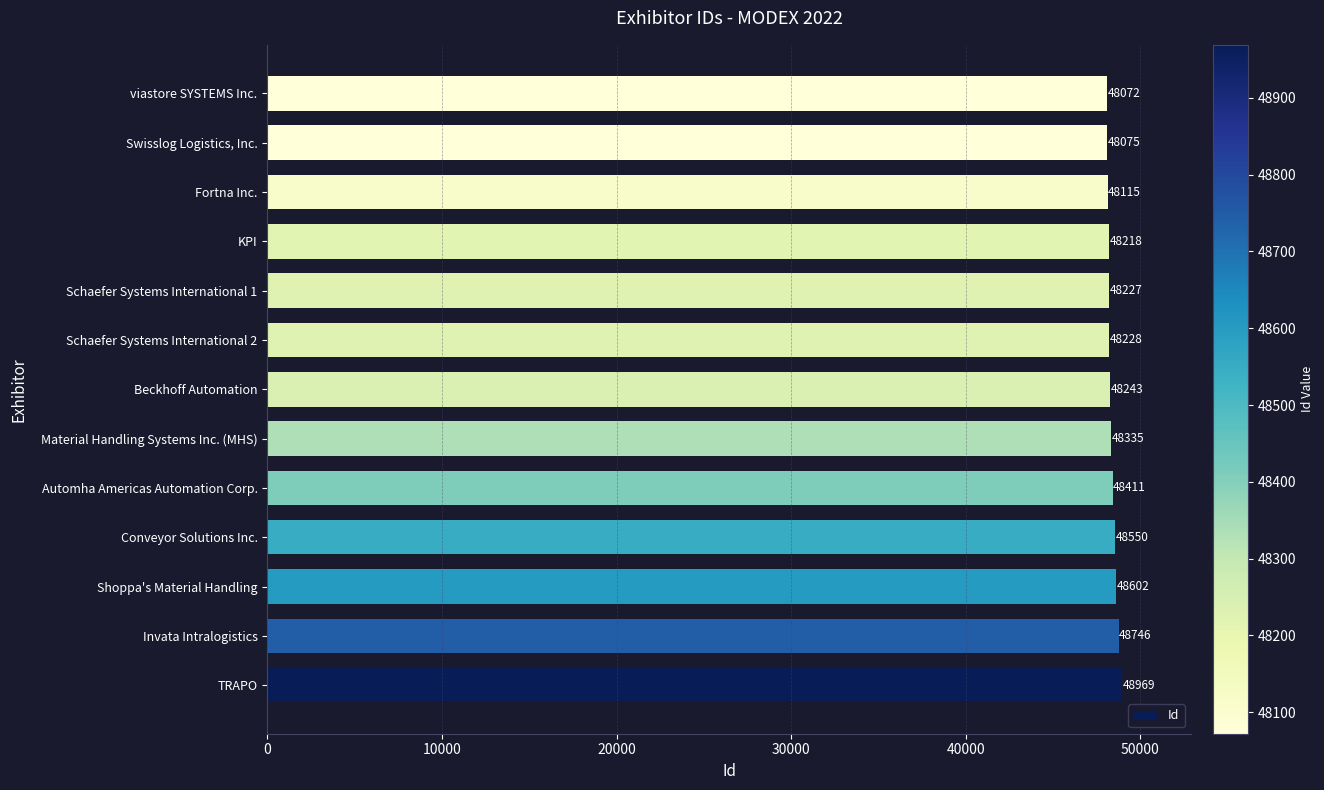

What is the difference between the values at Shoppa's Material Handling and Beckhoff Automation?

359